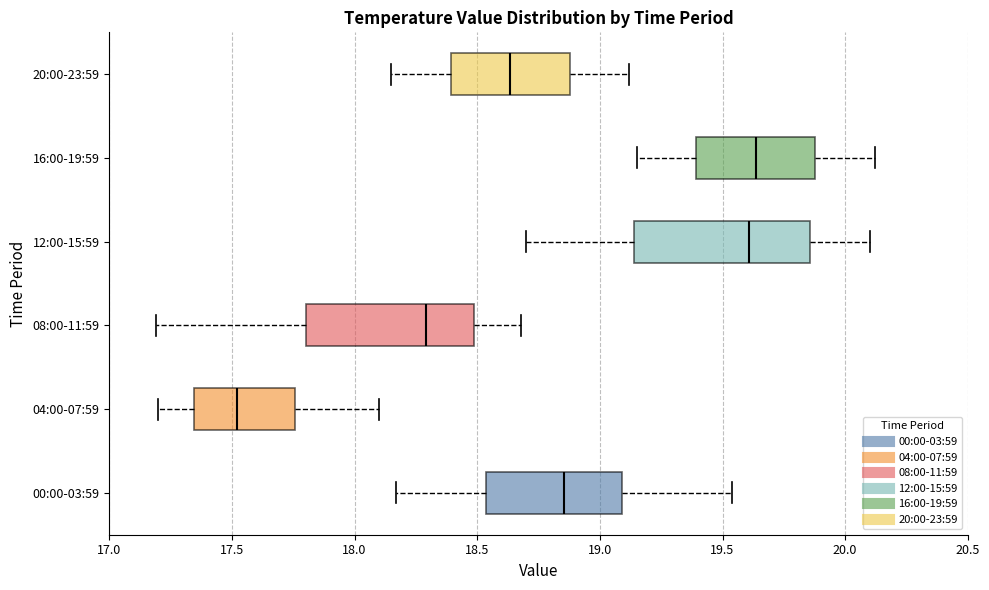

Where does the right whisker of the box for 00:00-03:59 end on the x-axis? The values are not printed on the chart, so give them approximately, as read against the axis.

19.55